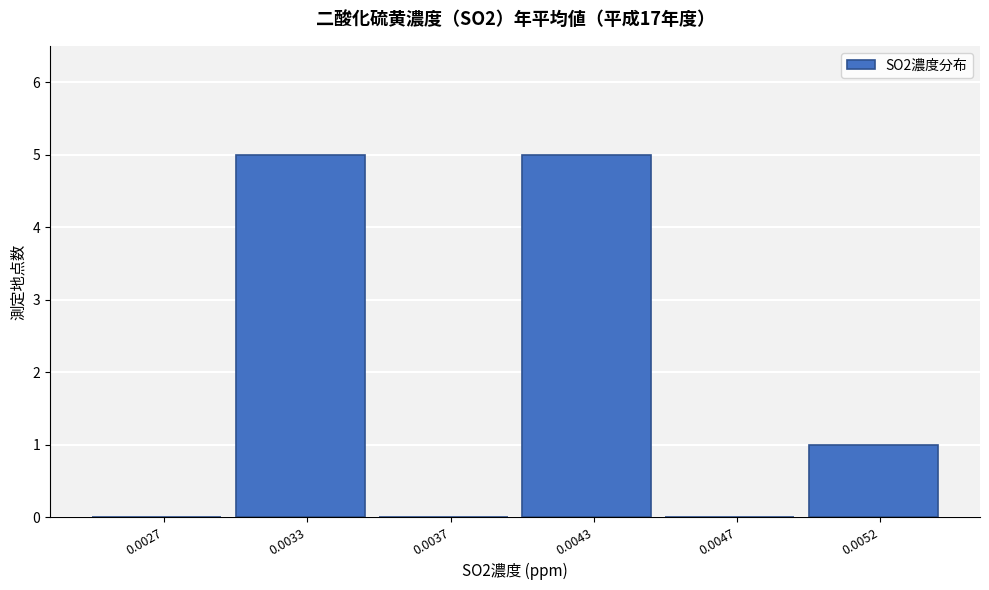

Reading right to left, what are all the values shown in this chart?

0.0052=1	0.0047=0	0.0043=5	0.0037=0	0.0033=5	0.0027=0